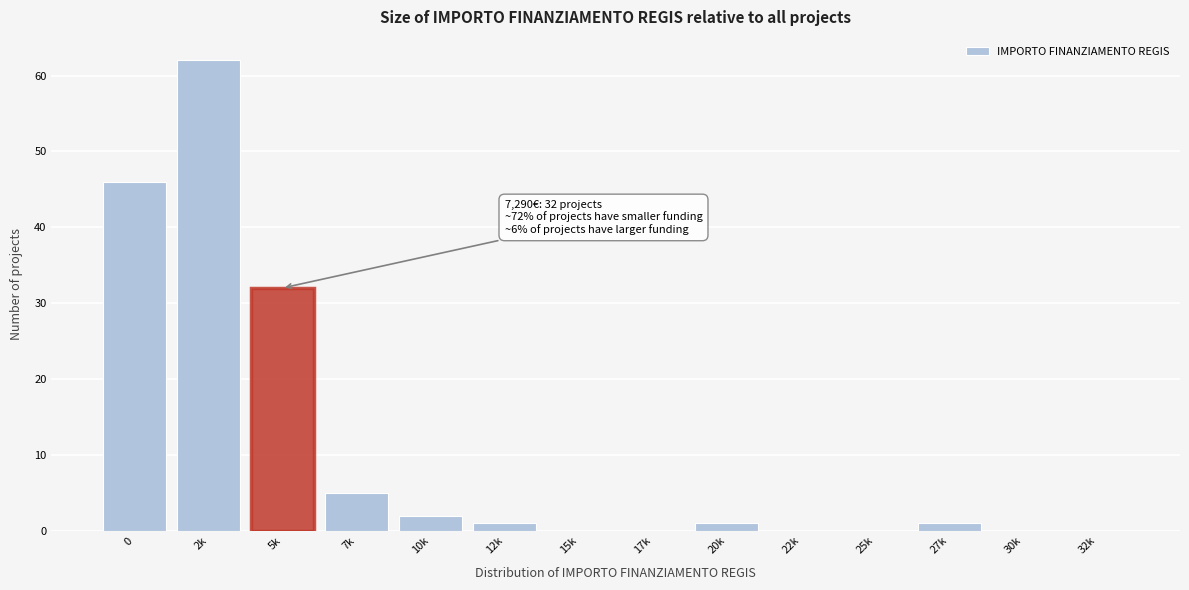

Reading right to left, what are all the values shown in this chart?

32k=0	30k=0	27k=1	25k=0	22k=0	20k=1	17k=0	15k=0	12k=1	10k=2	7k=5	5k=32	2k=62	0=46